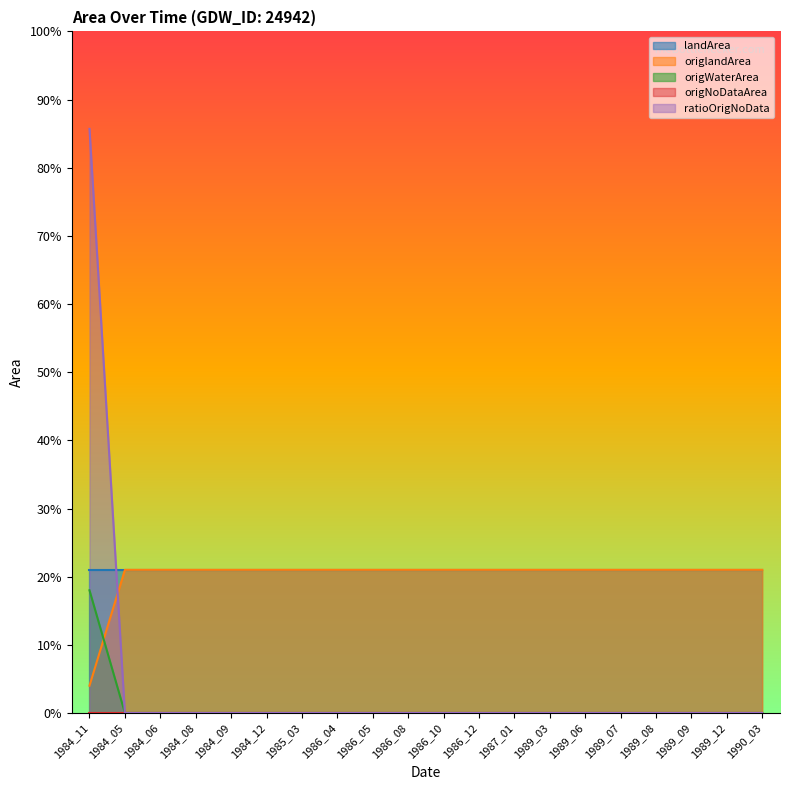

Which series ends up on top after the final intersection of origWaterArea and origlandArea?

origlandArea